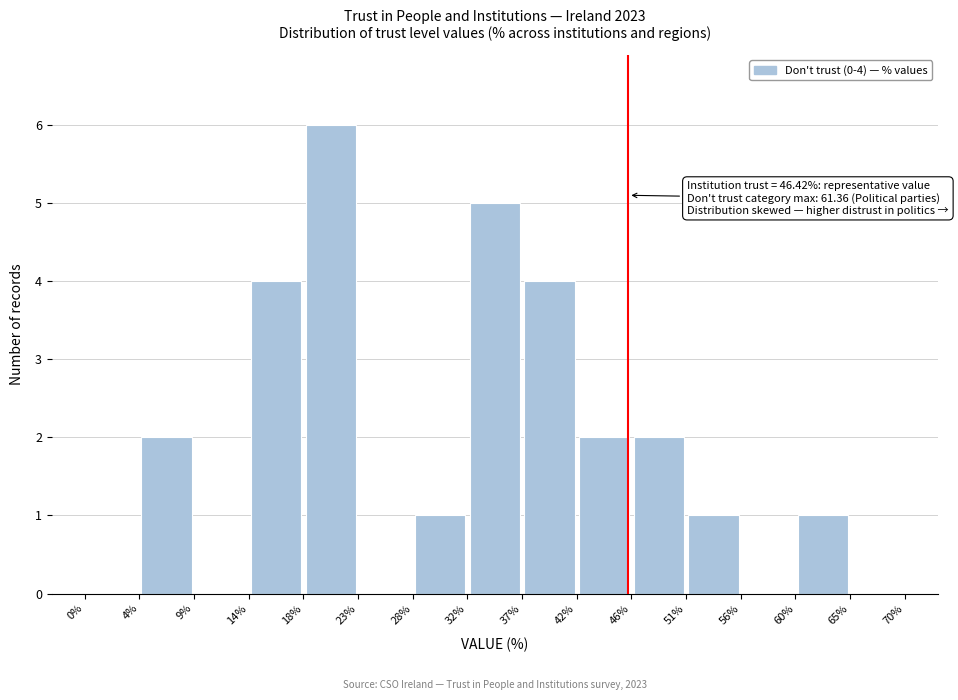

Which range on the x-axis has the tallest bar?

18% to 23%